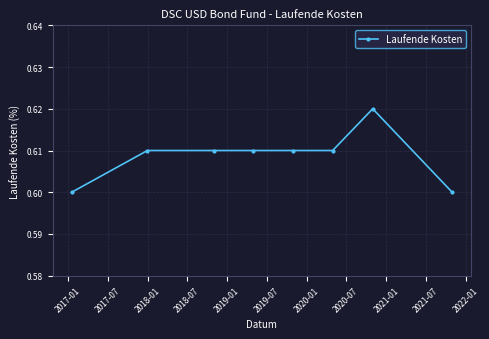

True or false: there are more than 0 points higher than both neighbors.

True